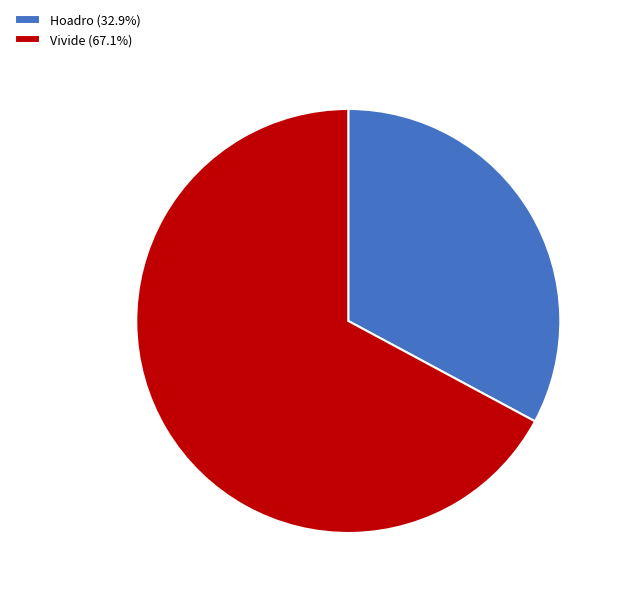

Which category accounts for the majority?

Vivide